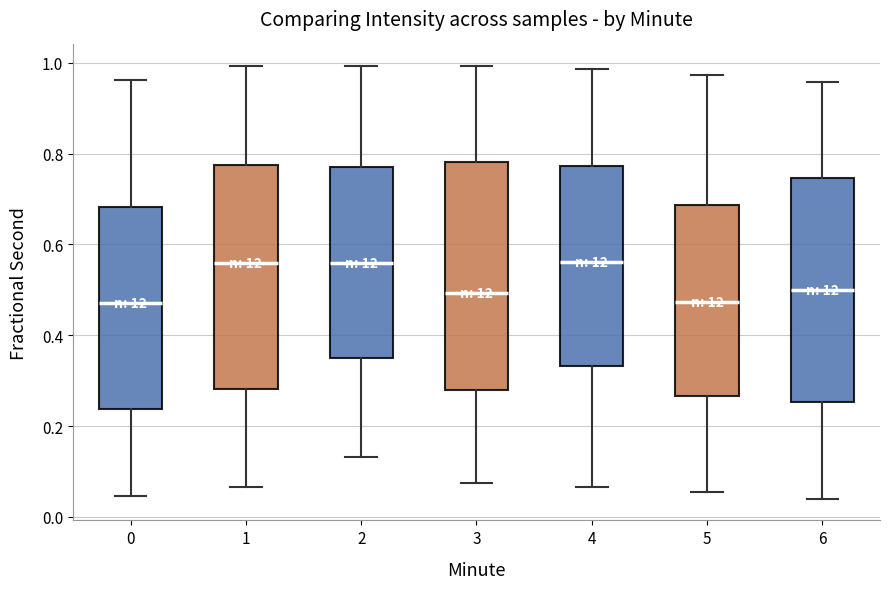

Reading left to right, read every box against the y-axis: the position of its median line, the range the box covers, and the ends of its whiskers. The values are not printed on the chart, so give them approximately, as read against the axis.

0: median 0.48, box 0.24 to 0.68, whiskers 0.04 to 0.96
1: median 0.56, box 0.28 to 0.78, whiskers 0.06 to 1.00
2: median 0.56, box 0.34 to 0.78, whiskers 0.14 to 1.00
3: median 0.50, box 0.28 to 0.78, whiskers 0.08 to 1.00
4: median 0.56, box 0.34 to 0.78, whiskers 0.06 to 0.98
5: median 0.48, box 0.26 to 0.68, whiskers 0.06 to 0.98
6: median 0.50, box 0.26 to 0.74, whiskers 0.04 to 0.96